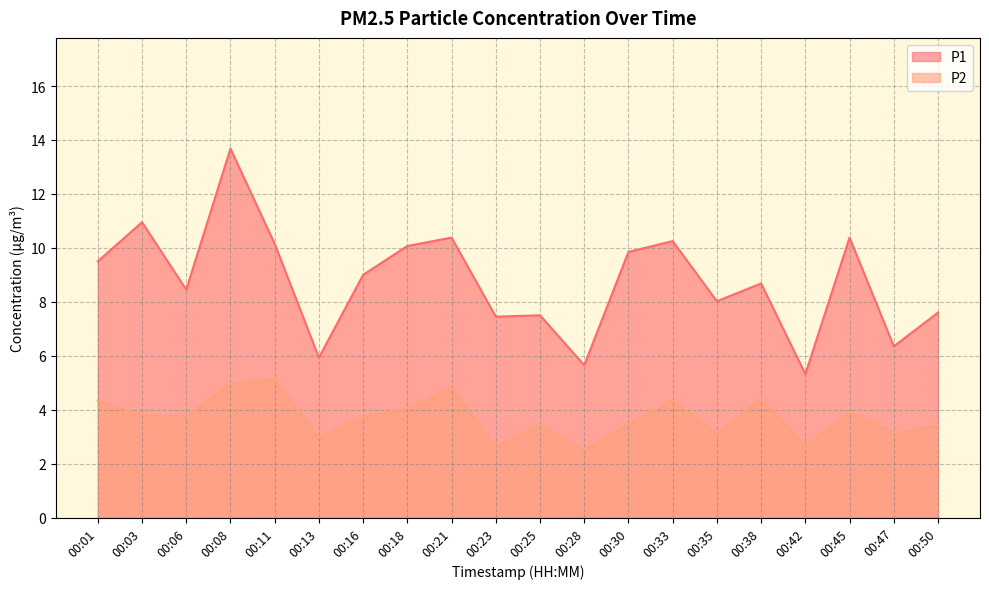

Reading left to right, extract all data points from this chart.

P1: 00:01=9.5	00:03=10.9	00:06=8.4	00:08=13.7	00:11=10.2	00:13=5.9	00:16=9.0	00:18=10.1	00:21=10.4	00:23=7.5	00:25=7.5	00:28=5.7	00:30=9.8	00:33=10.2	00:35=8.0	00:38=8.7	00:42=5.3	00:45=10.4	00:47=6.3	00:50=7.6
P2: 00:01=4.3	00:03=3.8	00:06=3.8	00:08=5.0	00:11=5.1	00:13=3.0	00:16=3.7	00:18=4.0	00:21=4.8	00:23=2.6	00:25=3.4	00:28=2.5	00:30=3.5	00:33=4.3	00:35=3.1	00:38=4.4	00:42=2.6	00:45=3.9	00:47=3.1	00:50=3.4